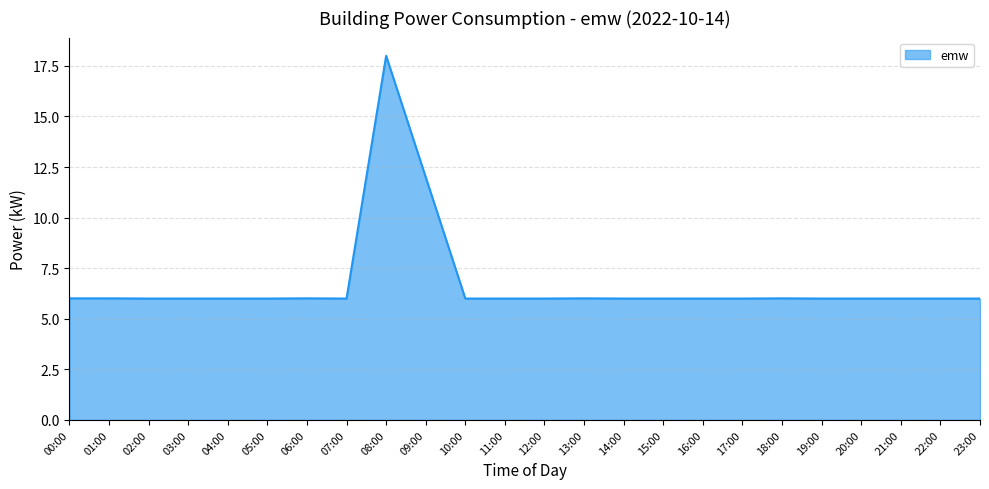

What is the maximum value shown in the chart?

18.0